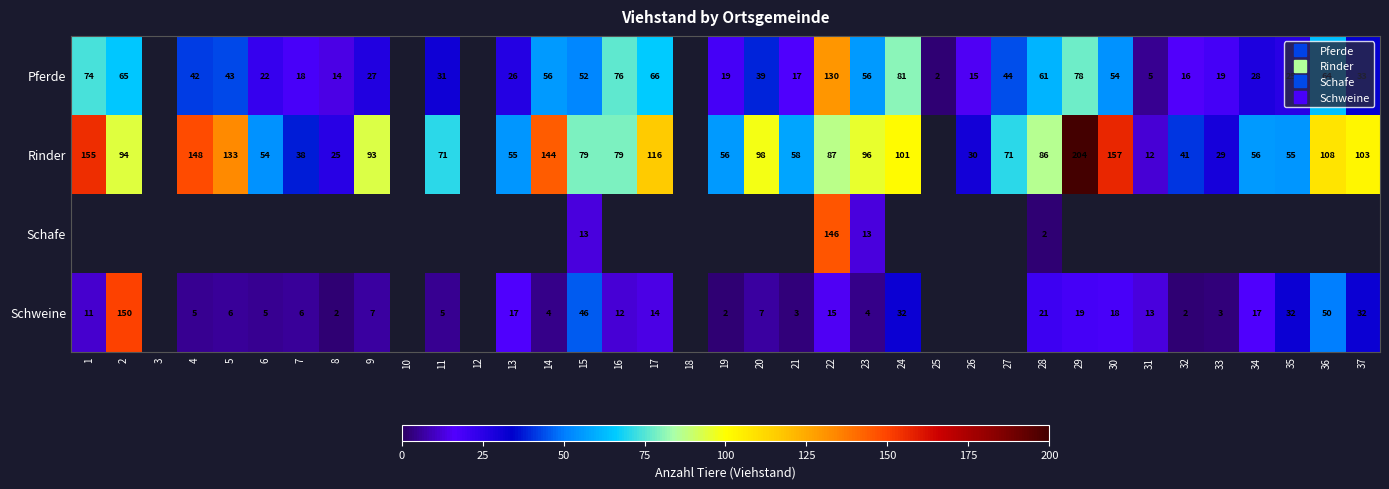

What is the difference between the maximum and minimum values in the Schweine series?

148.0